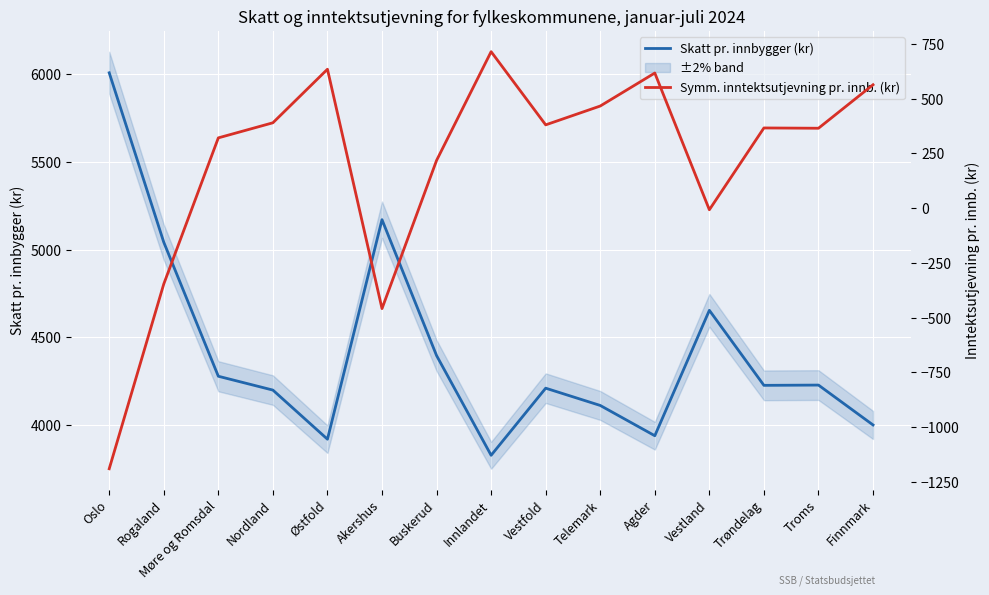

Does the chart display data point markers on the line(s)?

No